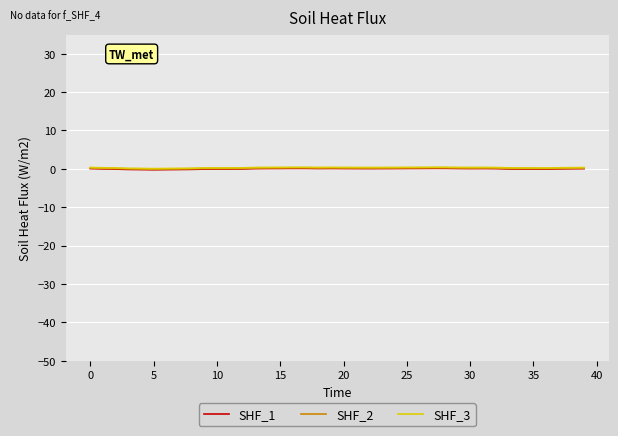

At which label is SHF_1 closest to 0?

38